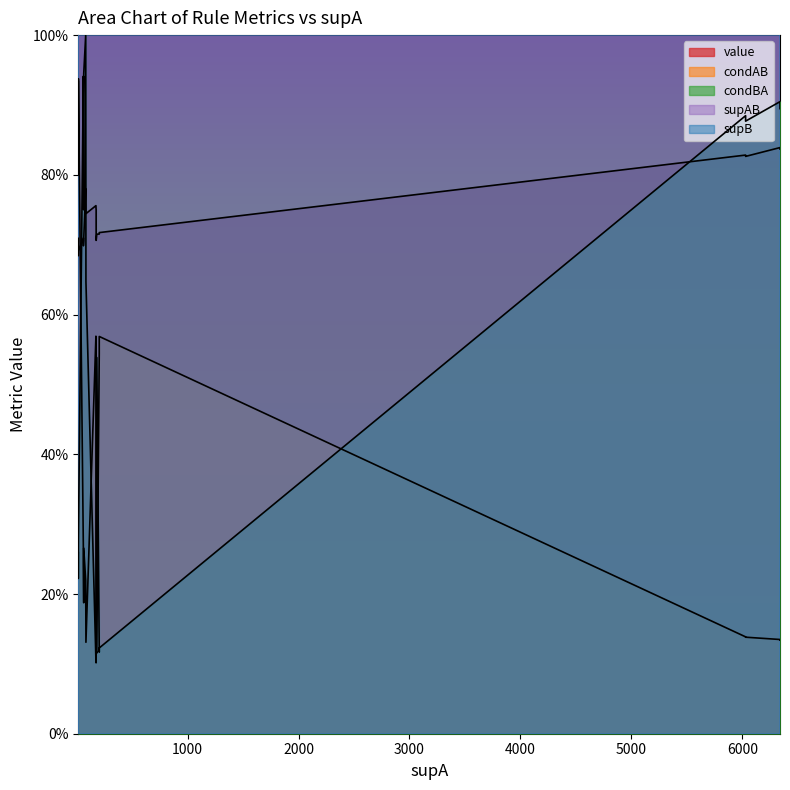

At which category does supAB reach its first local peak?

174